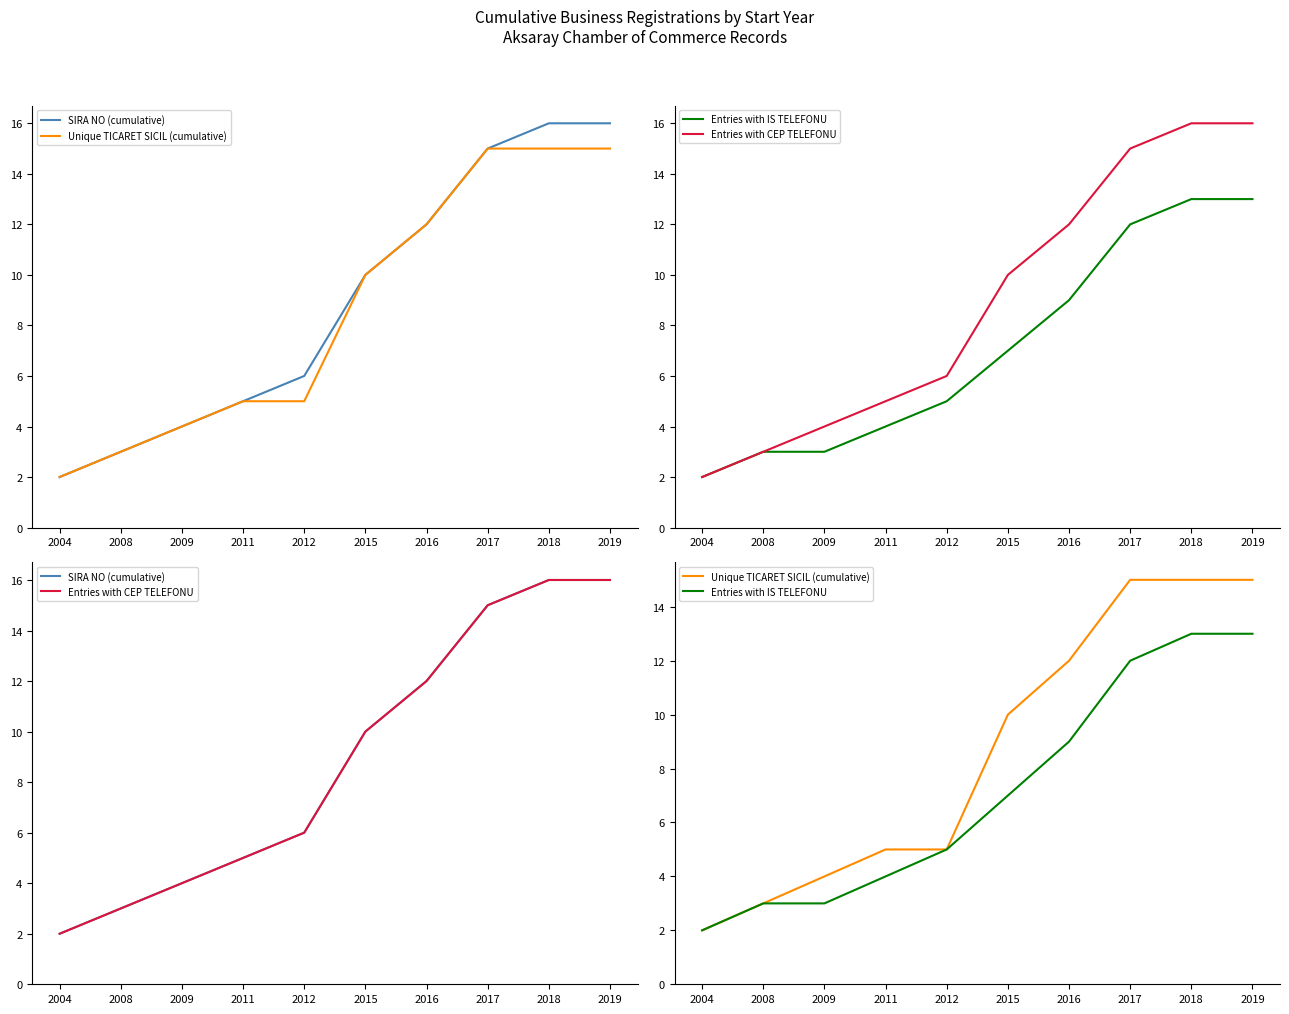

What is the sum of all Unique TICARET SICIL (cumulative) values?

86